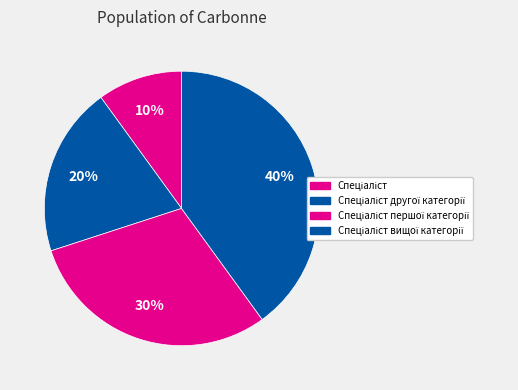

To the nearest percent, what portion does Спеціаліст вищої категорії represent?

40%